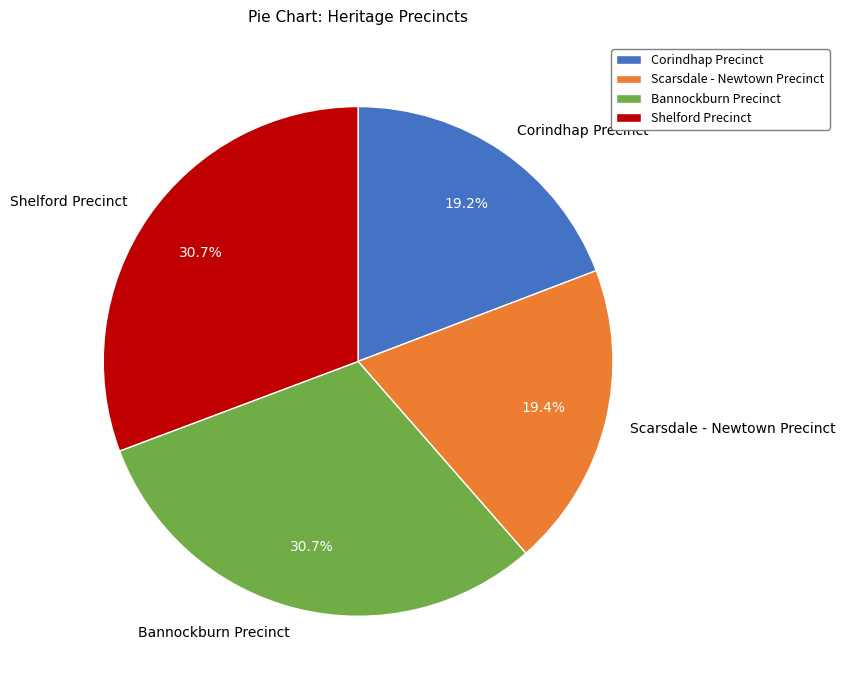

Approximately how many times larger is the value at Shelford Precinct compared to Bannockburn Precinct?

1.0